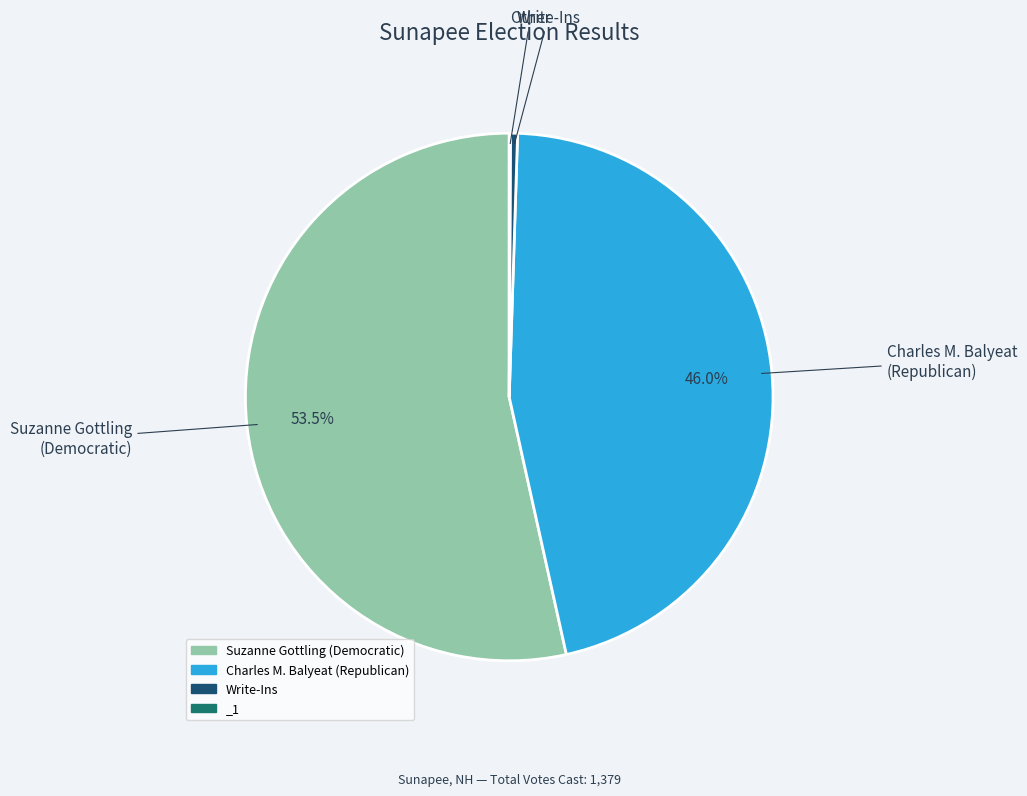

What is the ratio of the value at Suzanne Gottling (Democratic) to the value at Charles M. Balyeat (Republican)?

1.2